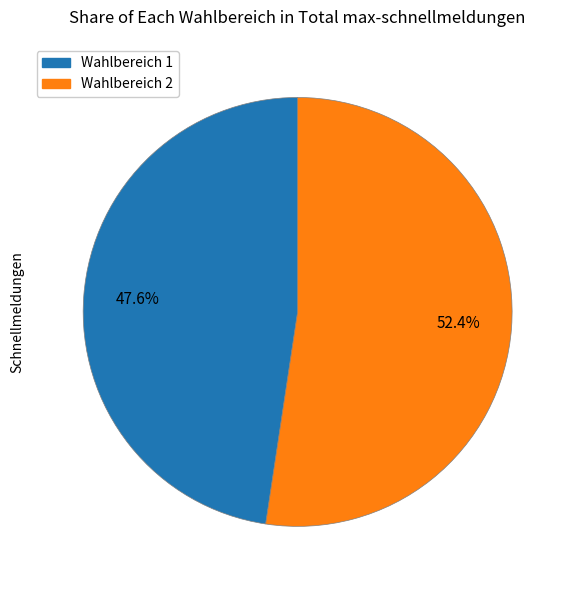

Count the number of slices in the pie.

2